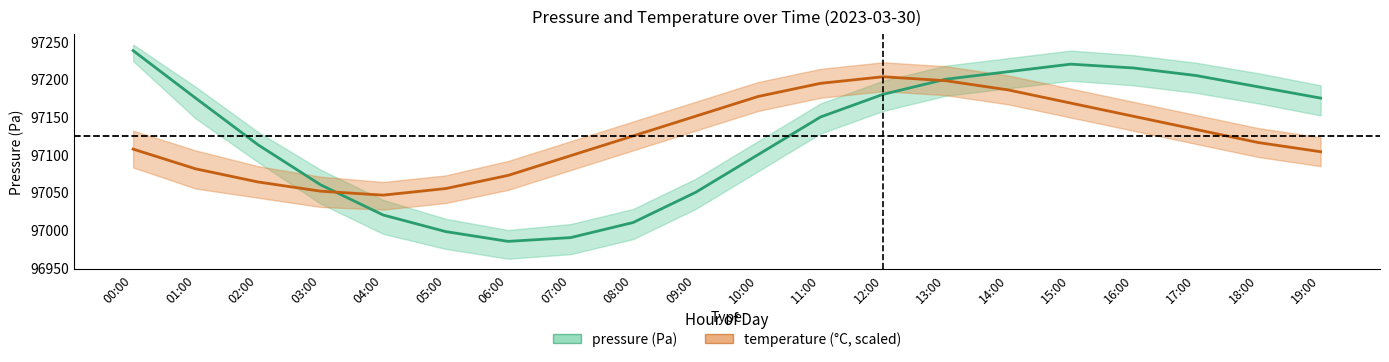

What is the sum of all temperature values?

1942484.0